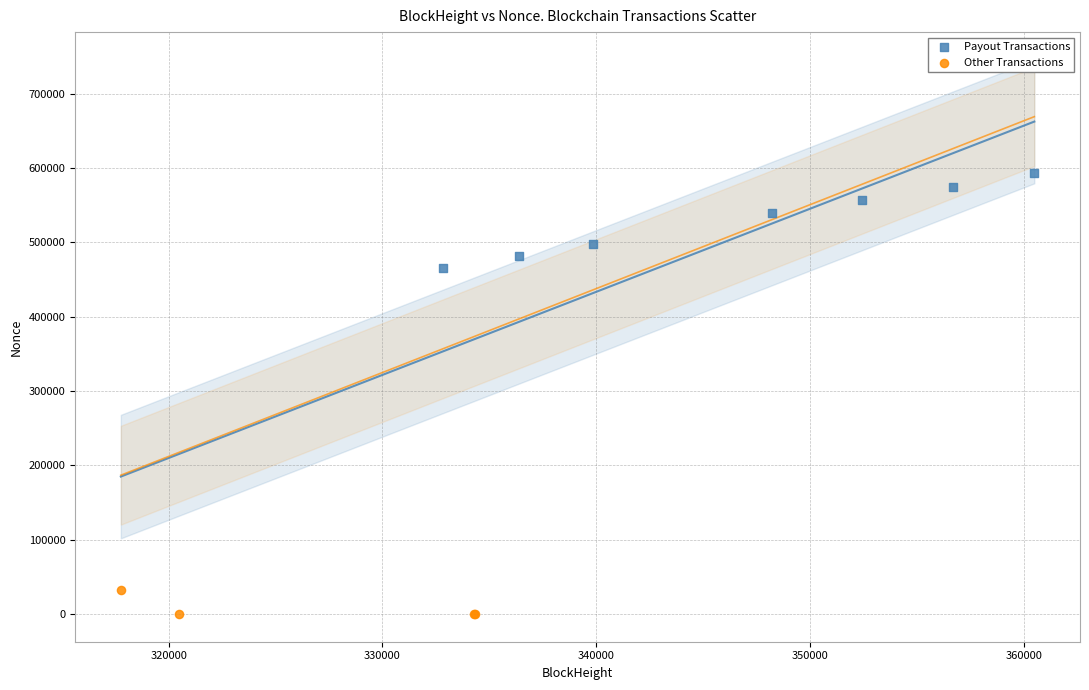

What are all the series names shown in the legend?

Payout Transactions, Other Transactions